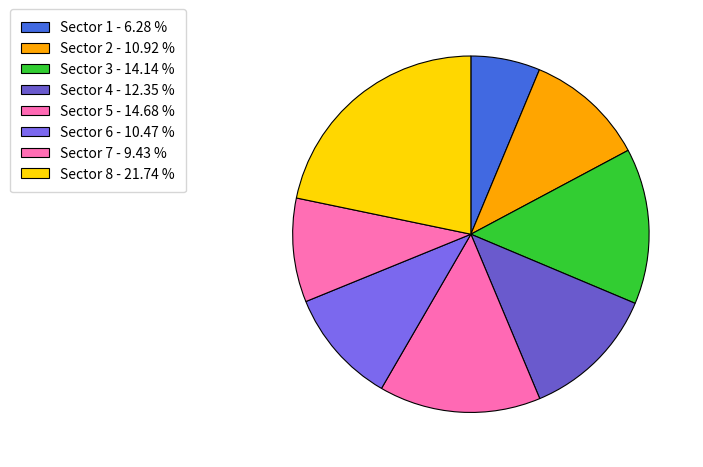

True or false: Sector 5 accounts for 15% of the total.

True